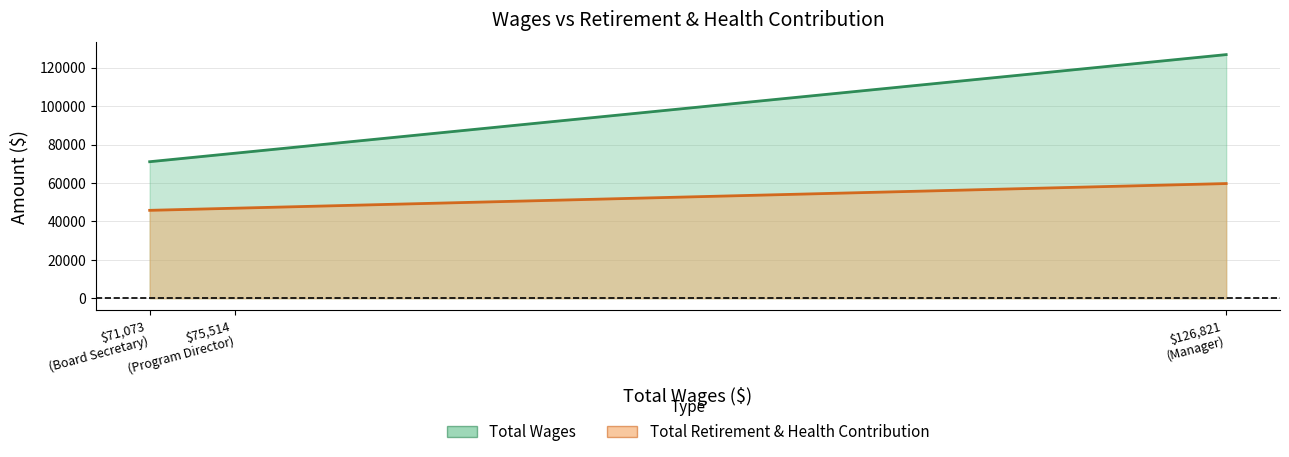

What is the difference between the second highest and minimum values in the Total Wages series?

4441